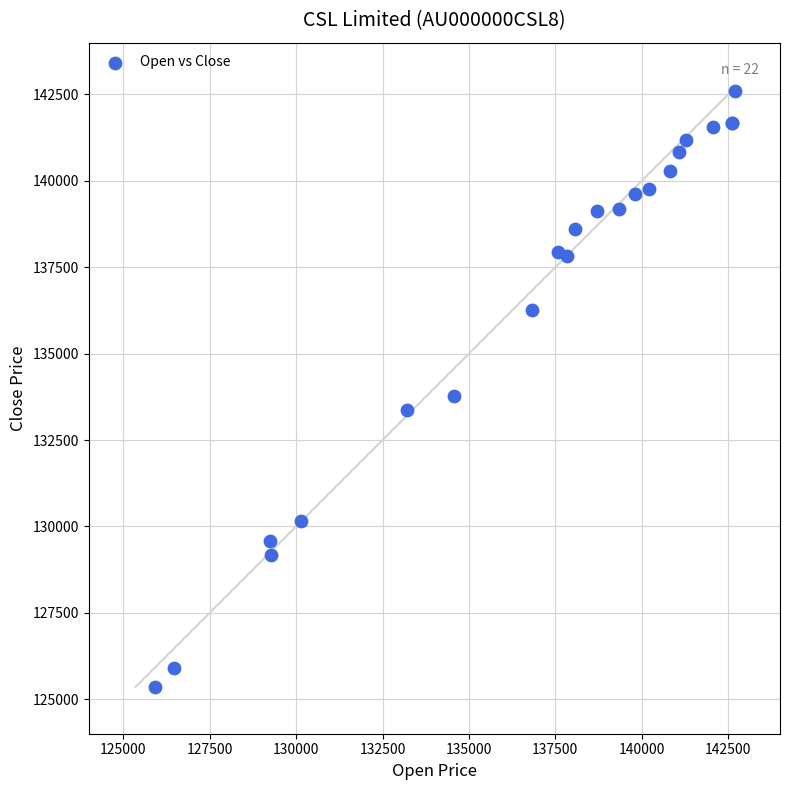

What Y value in the scatter plot is closest to 133983?

133777